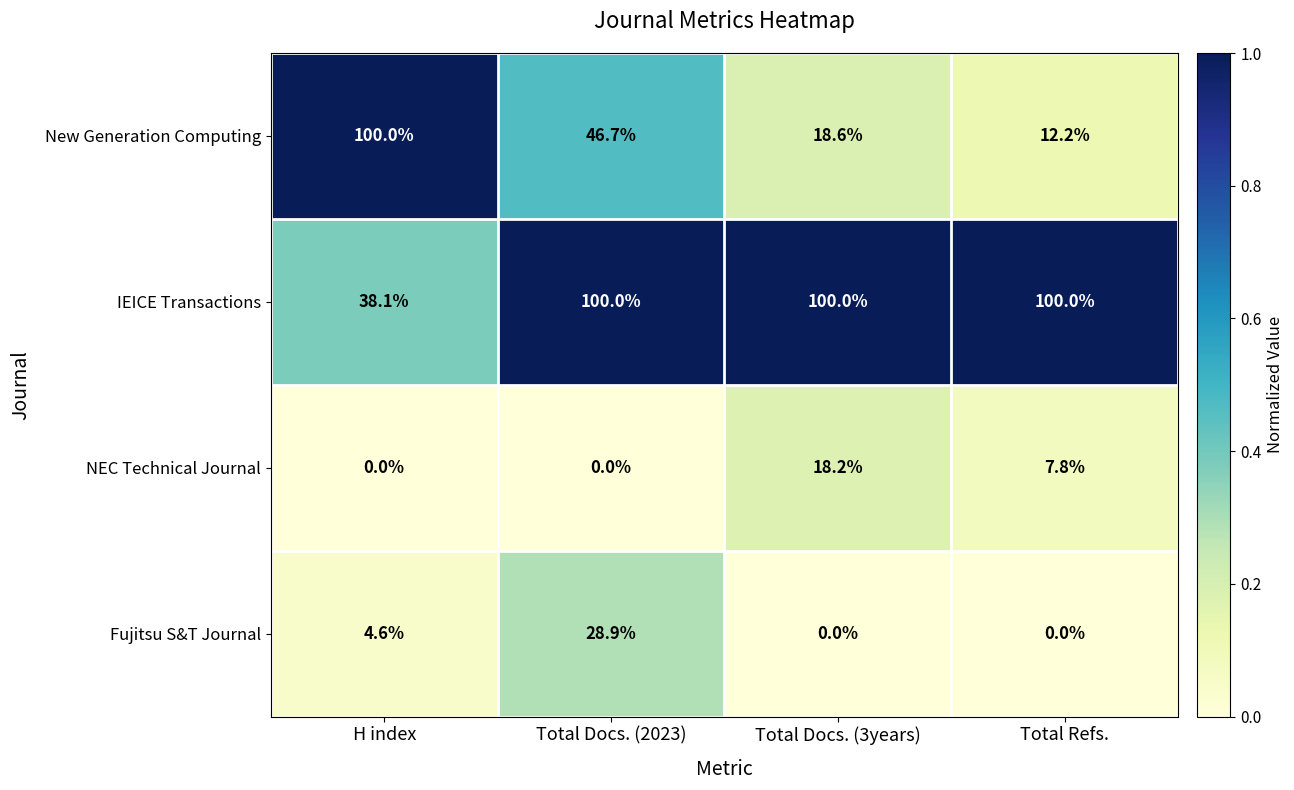

What is the difference between the maximum and minimum values in the Fujitsu S&T Journal series?

28.9